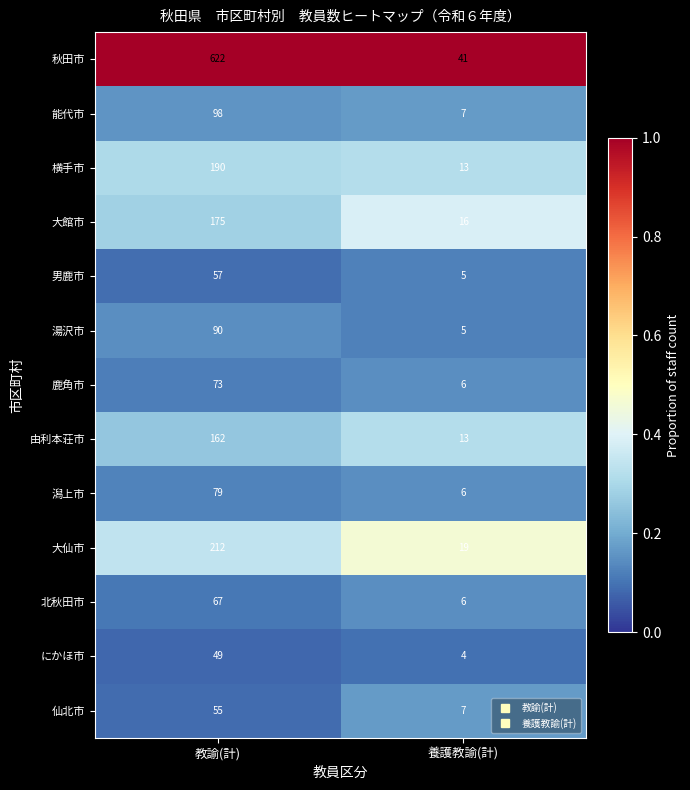

At which label is 横手市 closest to 101?

養護教諭(計)